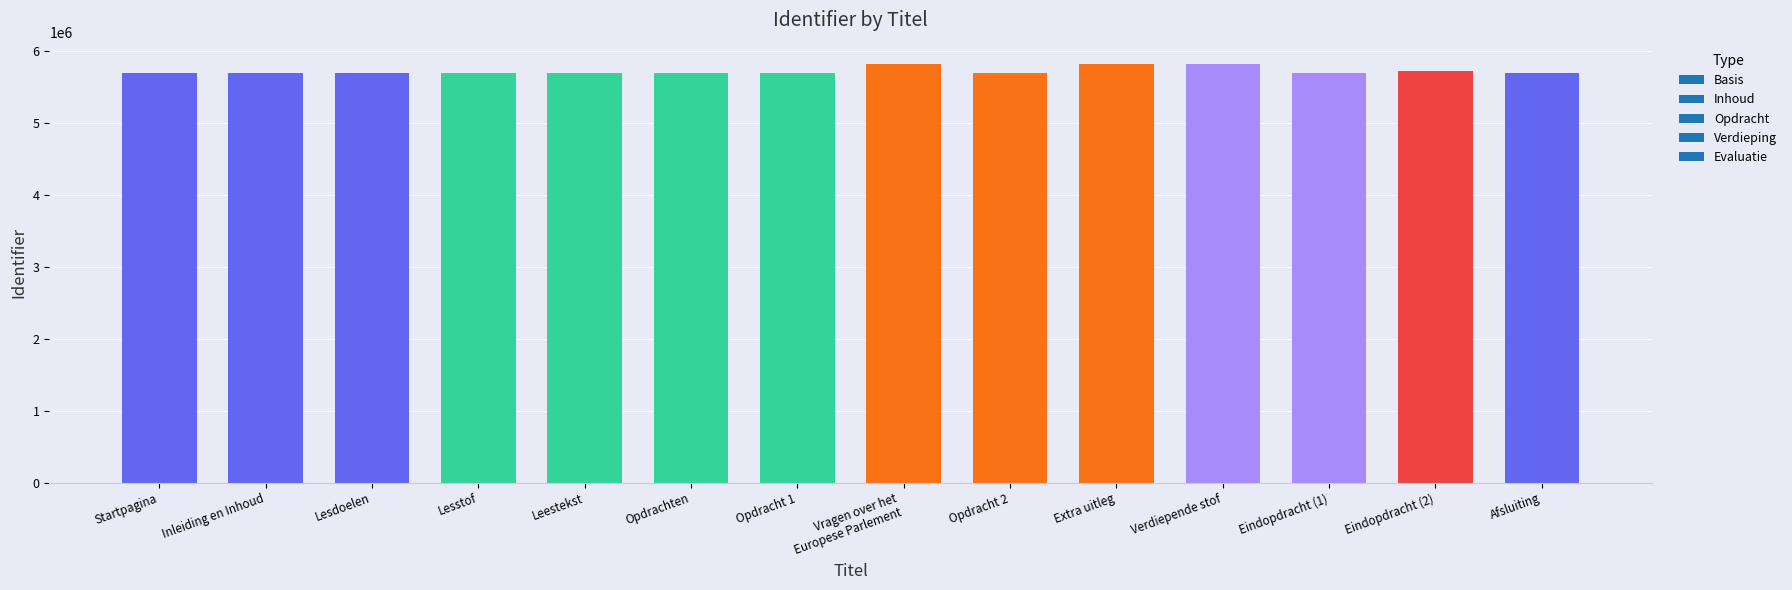

Is it true that the value at Opdrachten is 5684120?

True